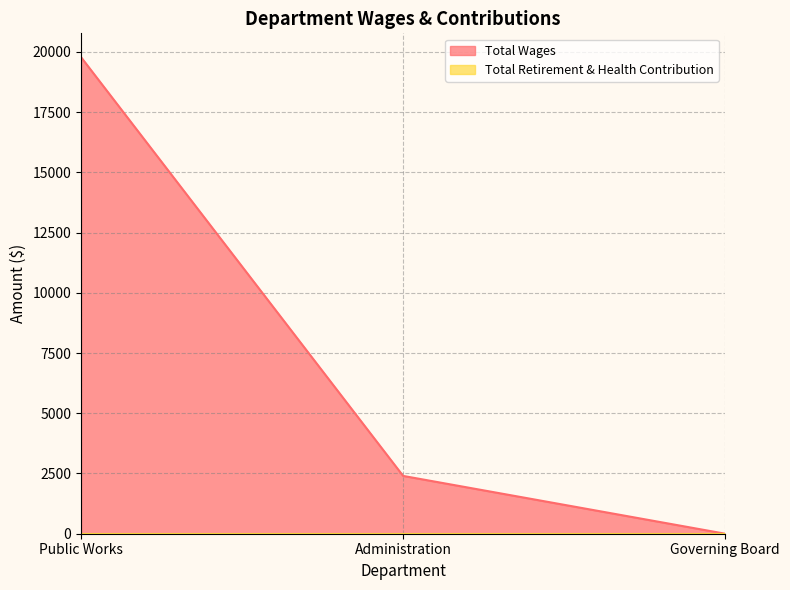

What is the difference between the maximum and minimum values?

19781